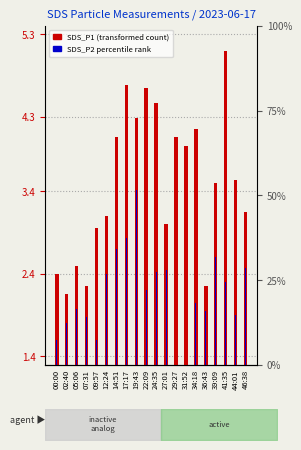

At which label is SDS_P1 (transformed count) closest to 3?

27:01